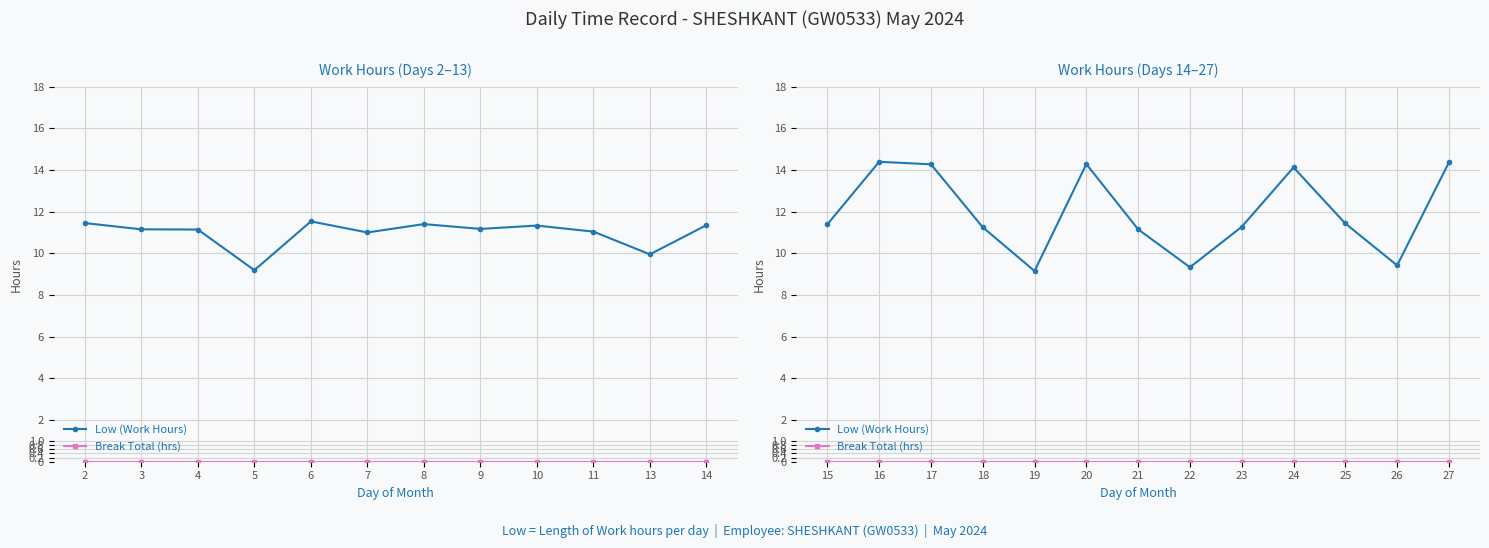

Is the value of Break Total (hrs) at 26 greater than the value of Low (Work Hours) at 15?

No